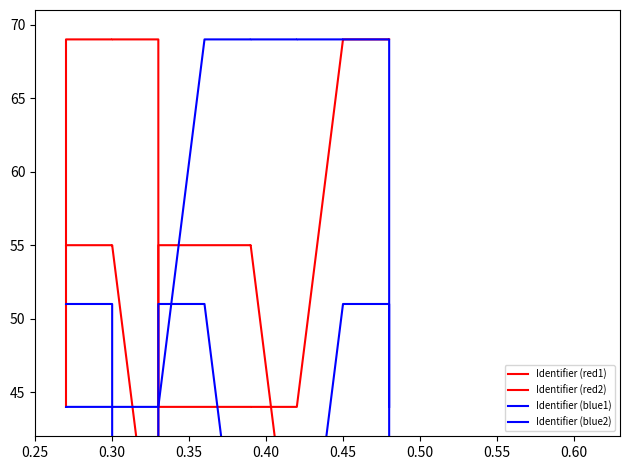

How many values in the Identifier (blue2) series exceed 50?

8